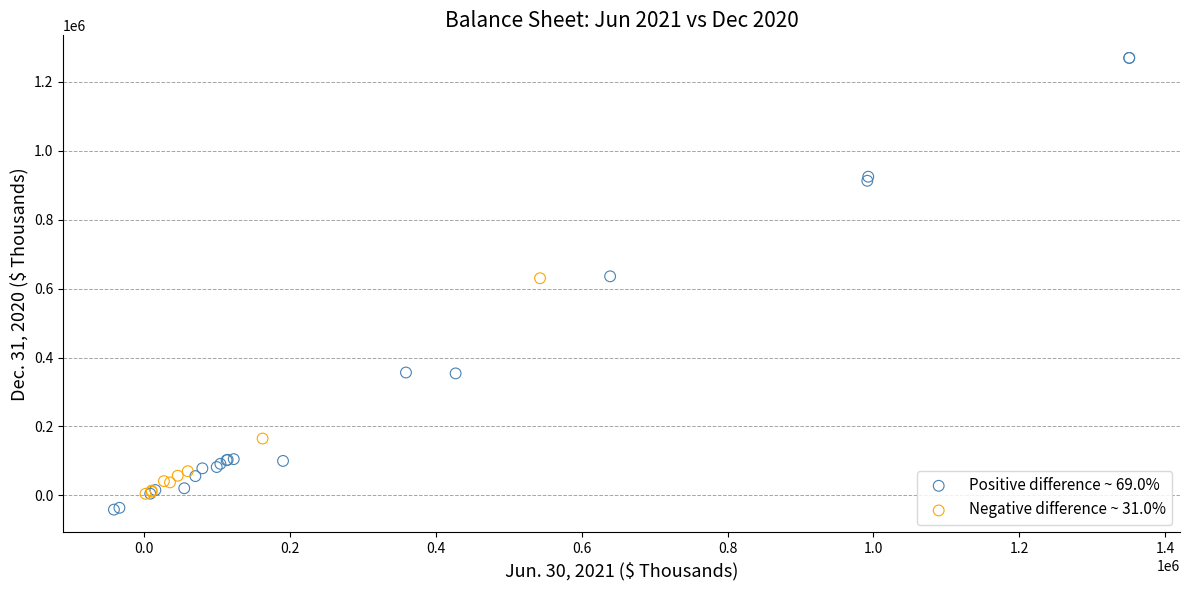

What are all the series names shown in the legend?

Positive difference ~ 69.0%, Negative difference ~ 31.0%